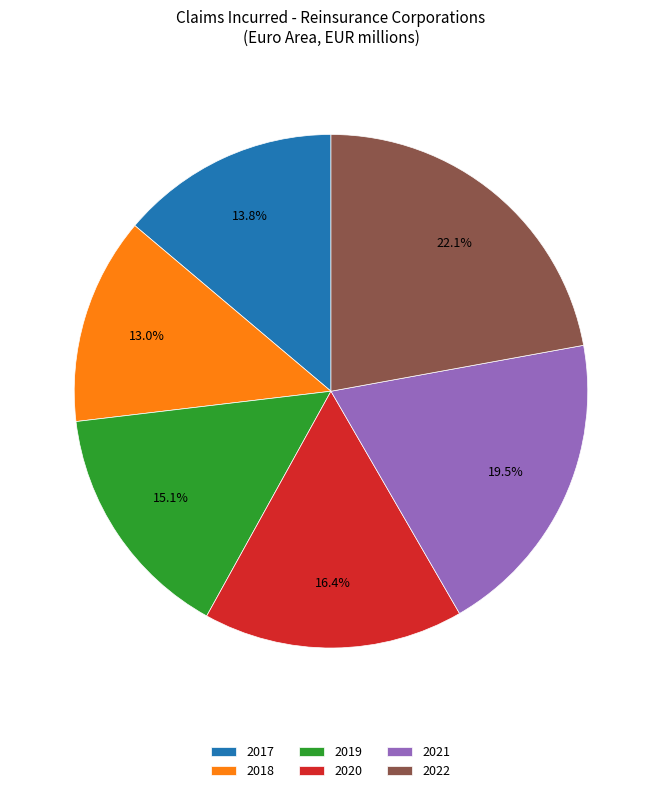

Count the number of slices in the pie.

6